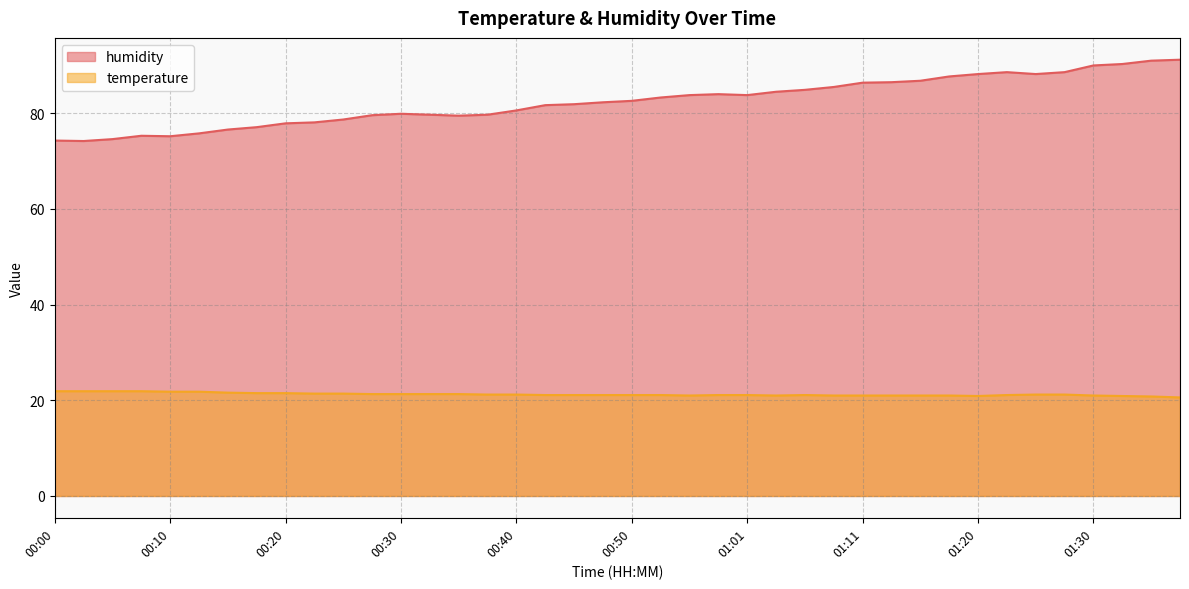

Rank the series by their average value, from highest to lowest.

humidity, temperature